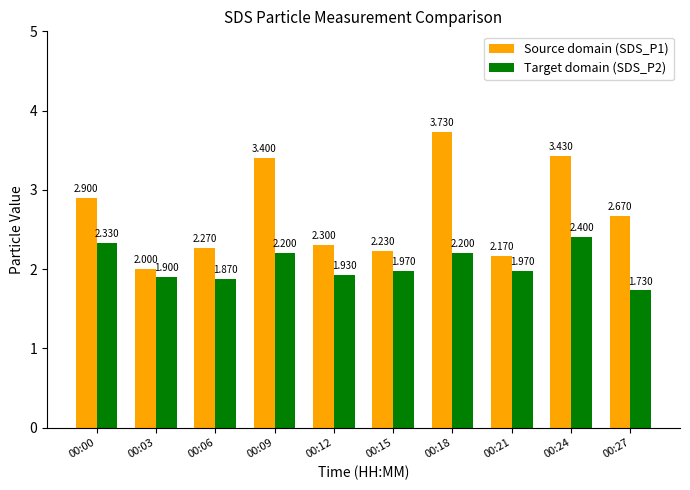

Where is Source domain (SDS_P1) nearest to the value 2?

00:03